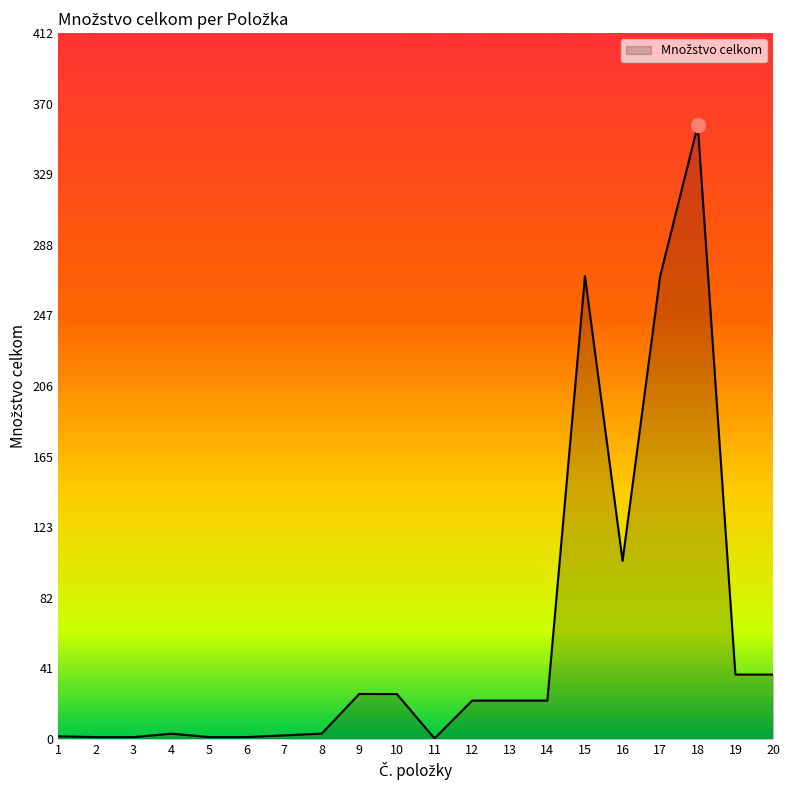

How many values exceed 22?

11